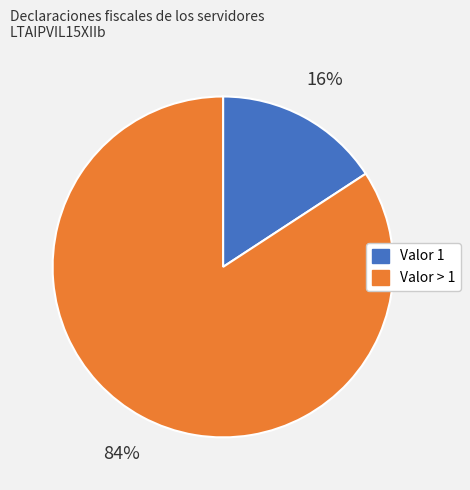

To the nearest percent, what is the average slice percentage?

50%